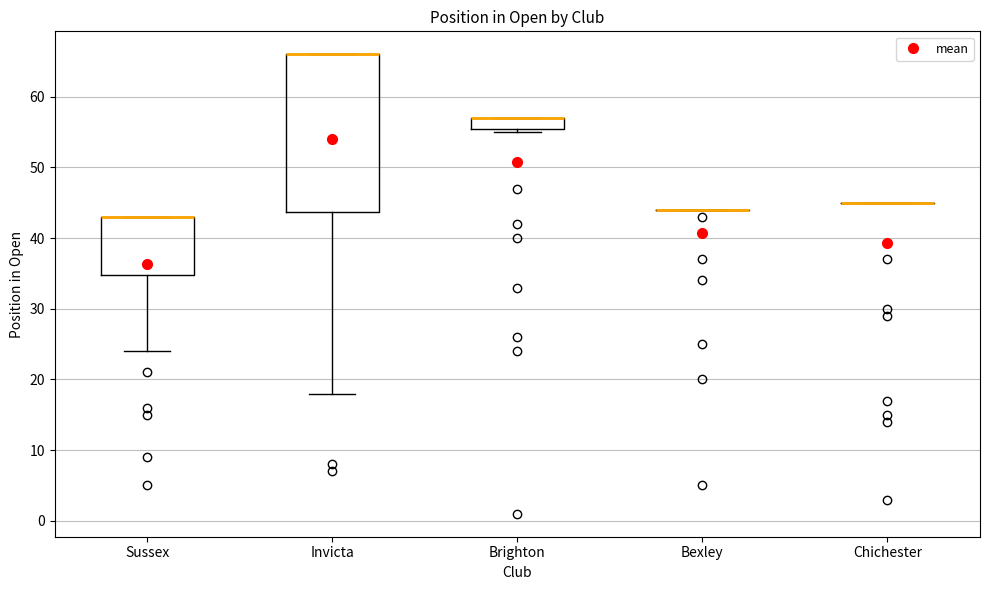

Reading left to right, transcribe this box plot: for each box, give where its median line is, the range the box spans, and where its two whiskers end, as read against the y-axis. The values are not printed on the chart, so give them approximately, as read against the axis.

Sussex: median 43 (drawn on the box's upper edge), box 35 to 43, whiskers 24 to 43
Invicta: median 66 (drawn on the box's upper edge), box 44 to 66, whiskers 18 to 66
Brighton: median 57 (drawn on the box's upper edge), box 56 to 57, whiskers 55 to 57
Bexley: box collapsed to a line at 44, whiskers 44 to 44
Chichester: box collapsed to a line at 45, whiskers 45 to 45